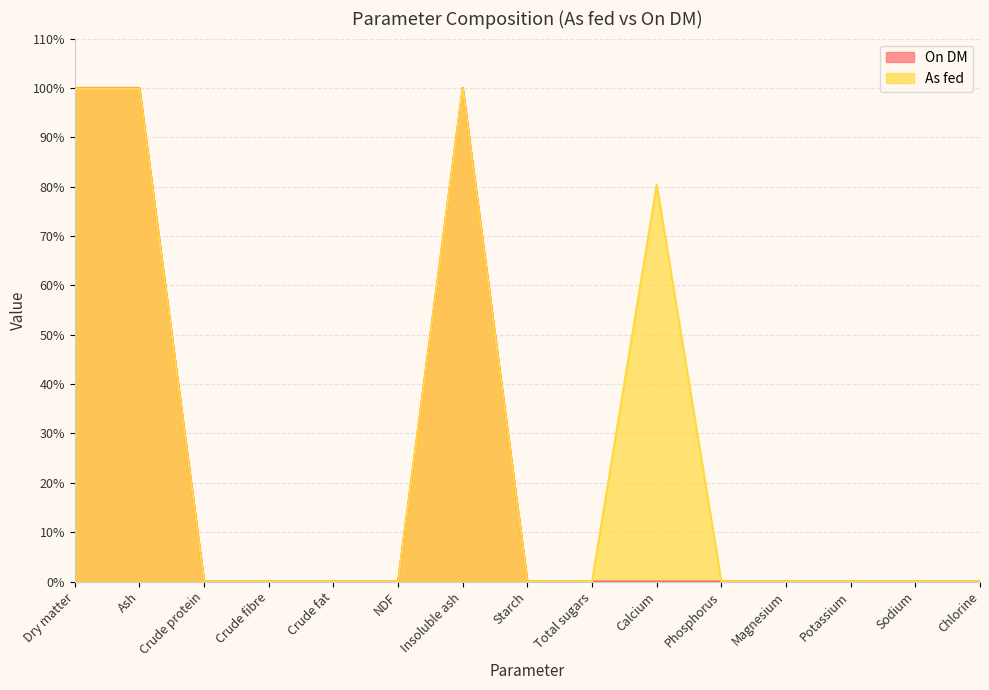

True or false: On DM and As fed cross at least once.

False